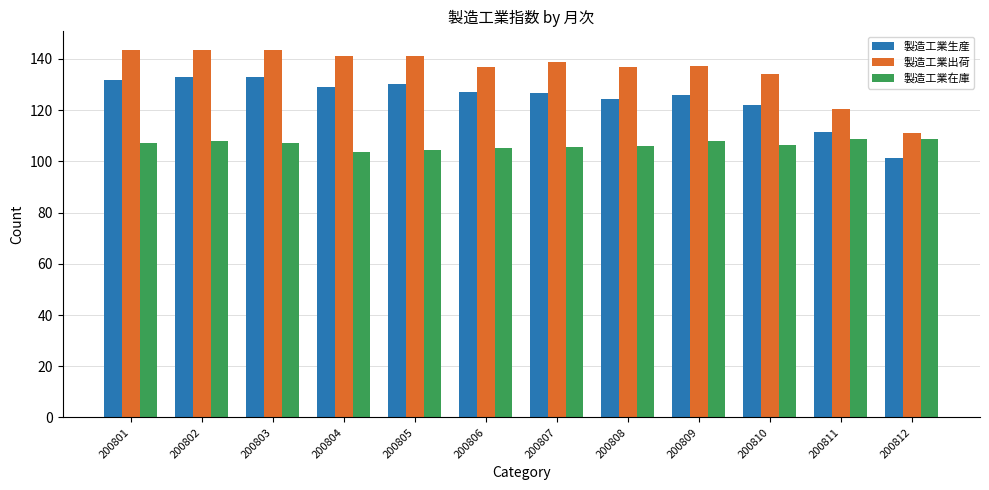

Rank the series by their average value, from highest to lowest.

製造工業出荷, 製造工業生産, 製造工業在庫